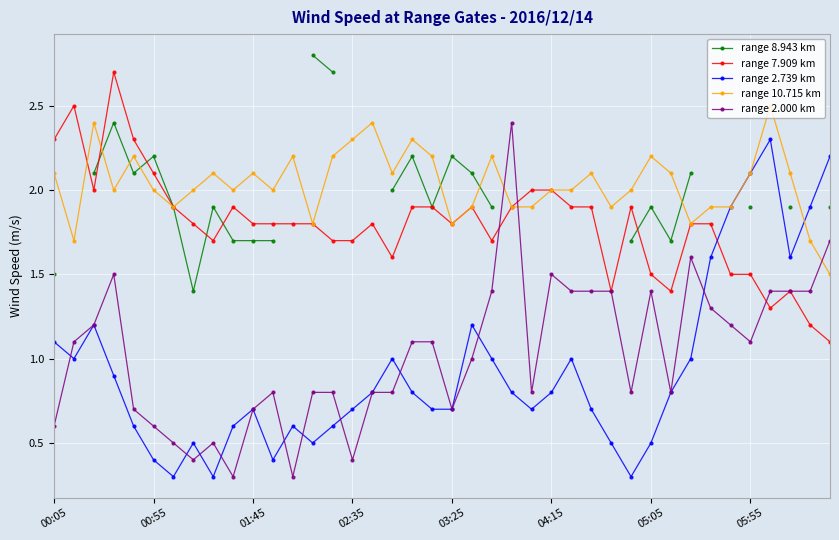

What is the spread (max minus min) of values at 17?

1.3